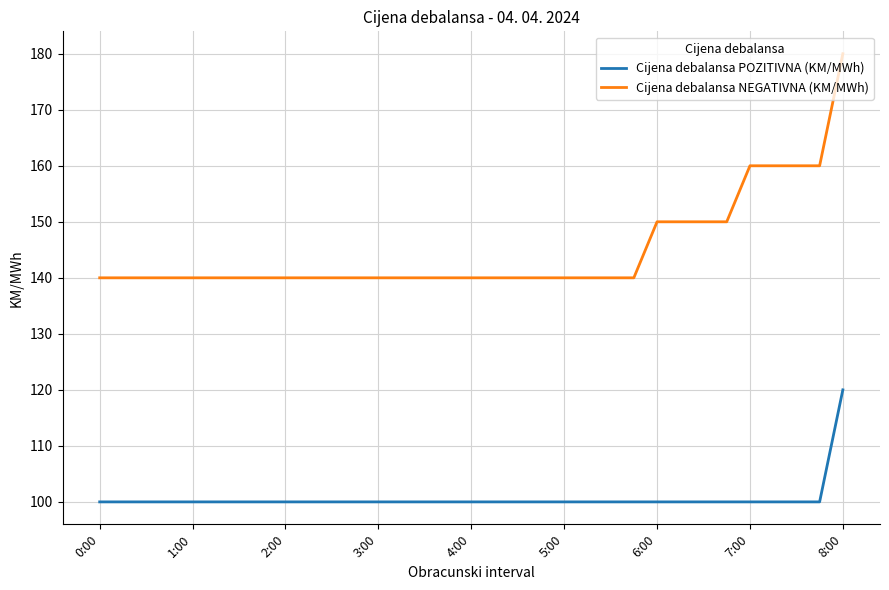

What is the difference between the maximum and minimum values in the Cijena debalansa POZITIVNA (KM/MWh) series?

20